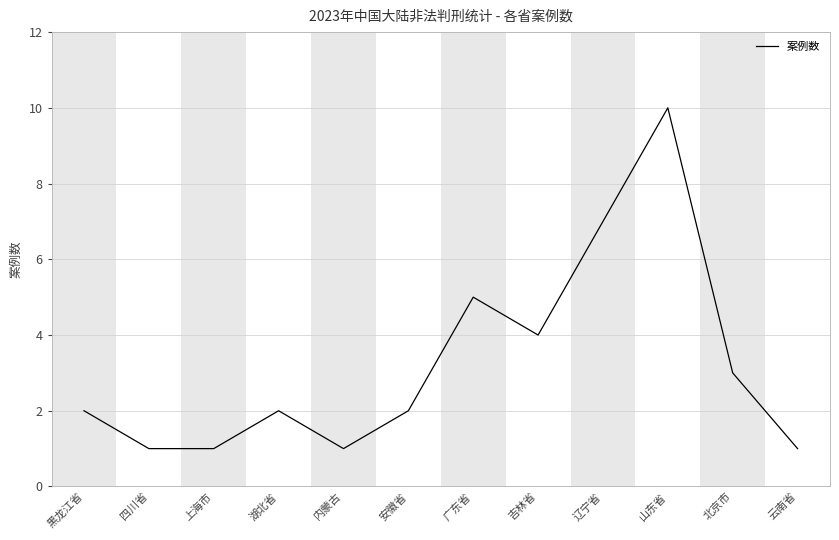

What is the difference between the values at 山东省 and 上海市?

9